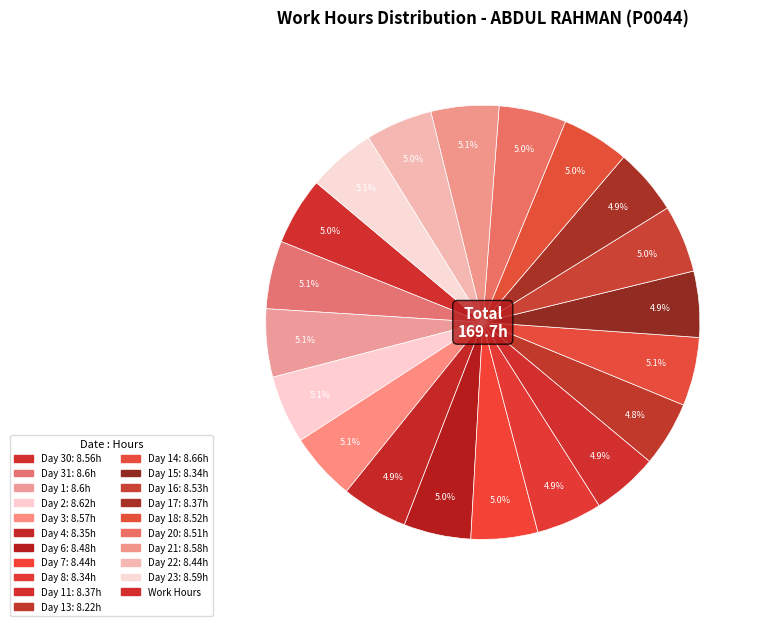

Count the number of slices in the pie.

20